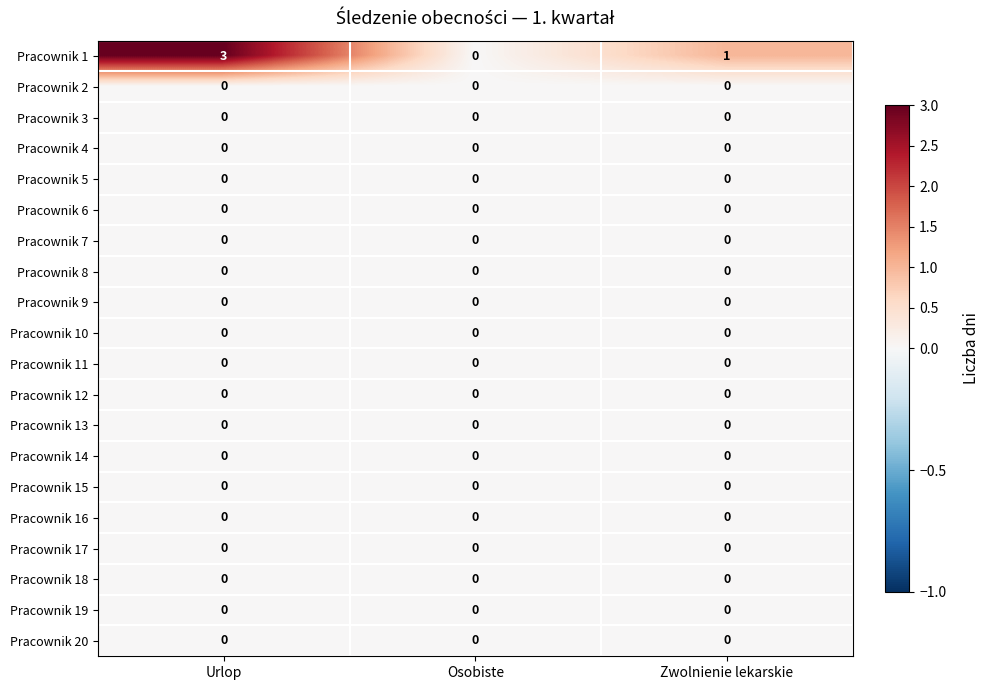

What is the total value across all series at Zwolnienie lekarskie?

1